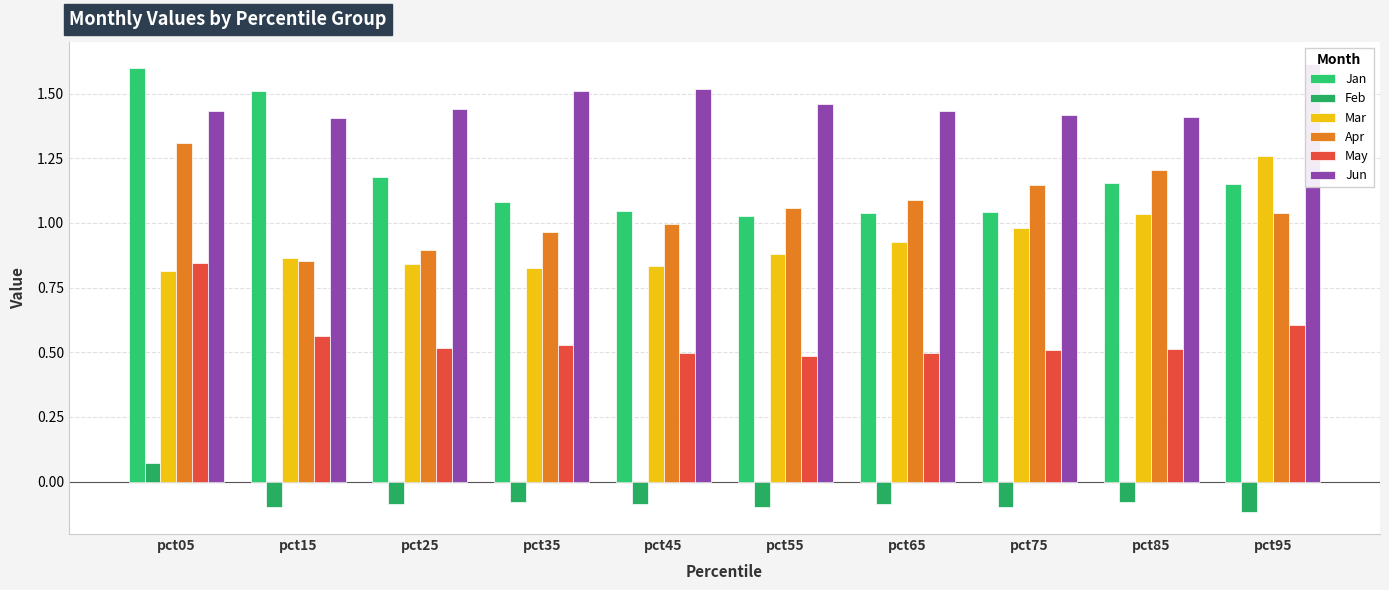

Rank the series by their maximum value, from highest to lowest.

Jun, Jan, Apr, Mar, May, Feb